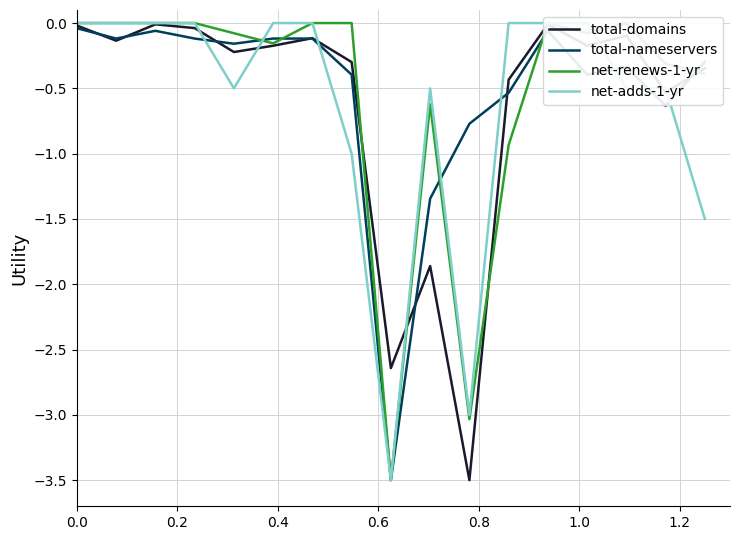

What is the lowest value of the total-nameservers series?

-3.5